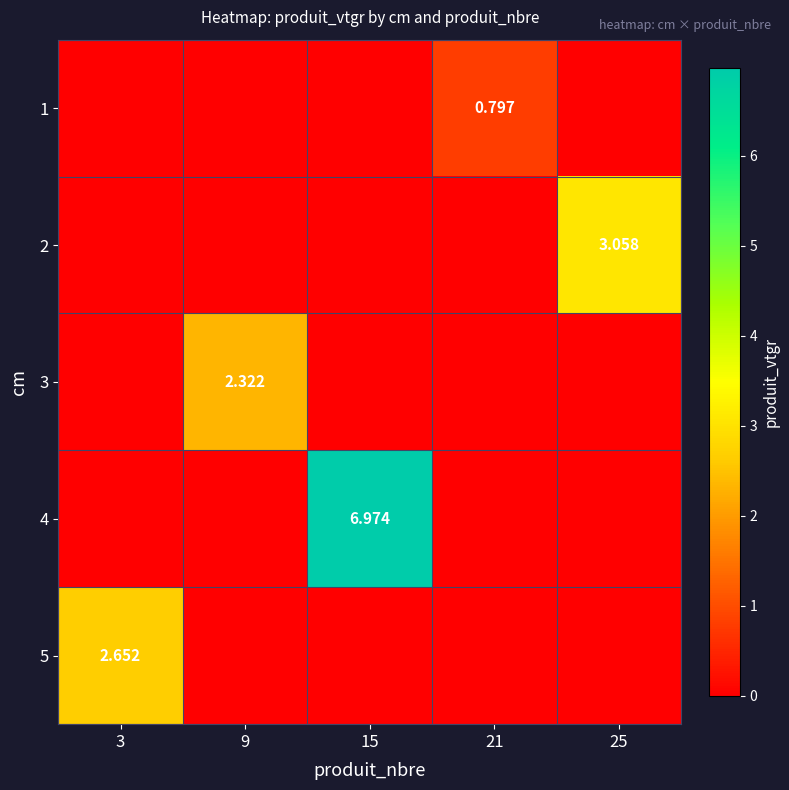

Rank the series by their maximum value, from highest to lowest.

4, 2, 5, 3, 1